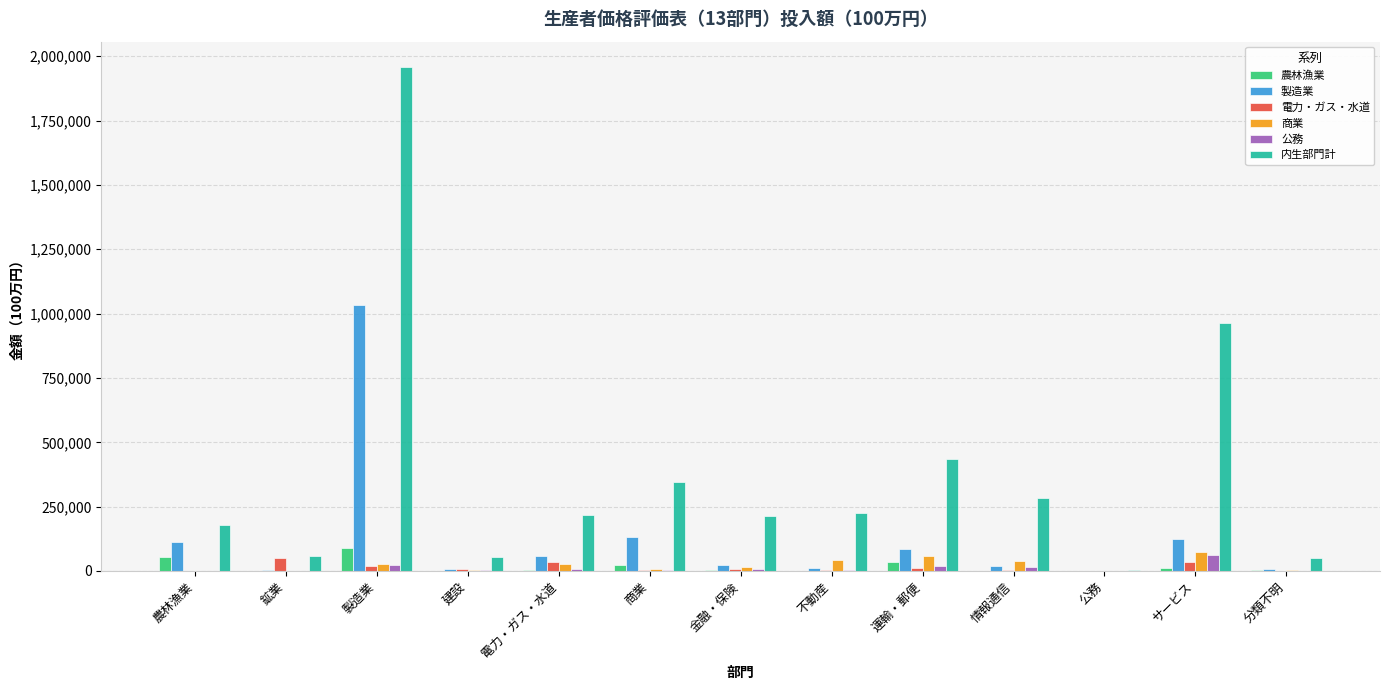

Is the value of 商業 at 不動産 greater than the value of 農林漁業 at 分類不明?

Yes